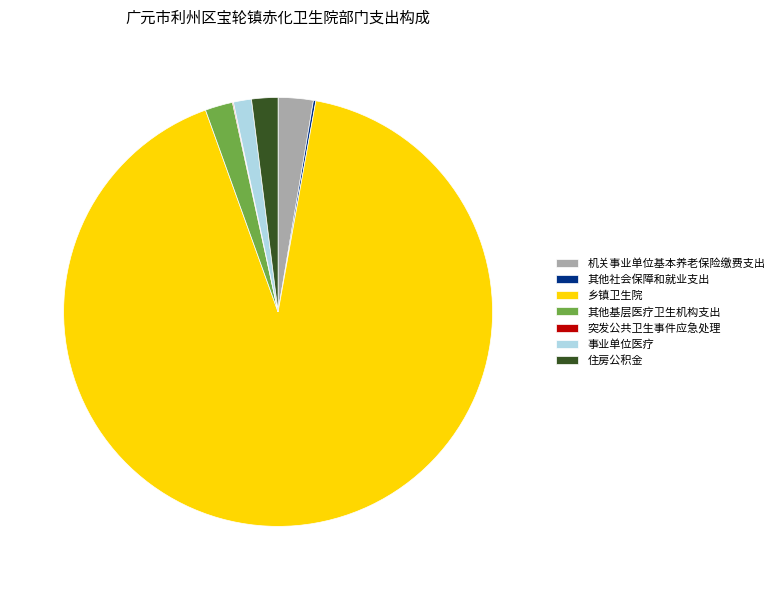

True or false: 事业单位医疗 accounts for 7% of the total.

False